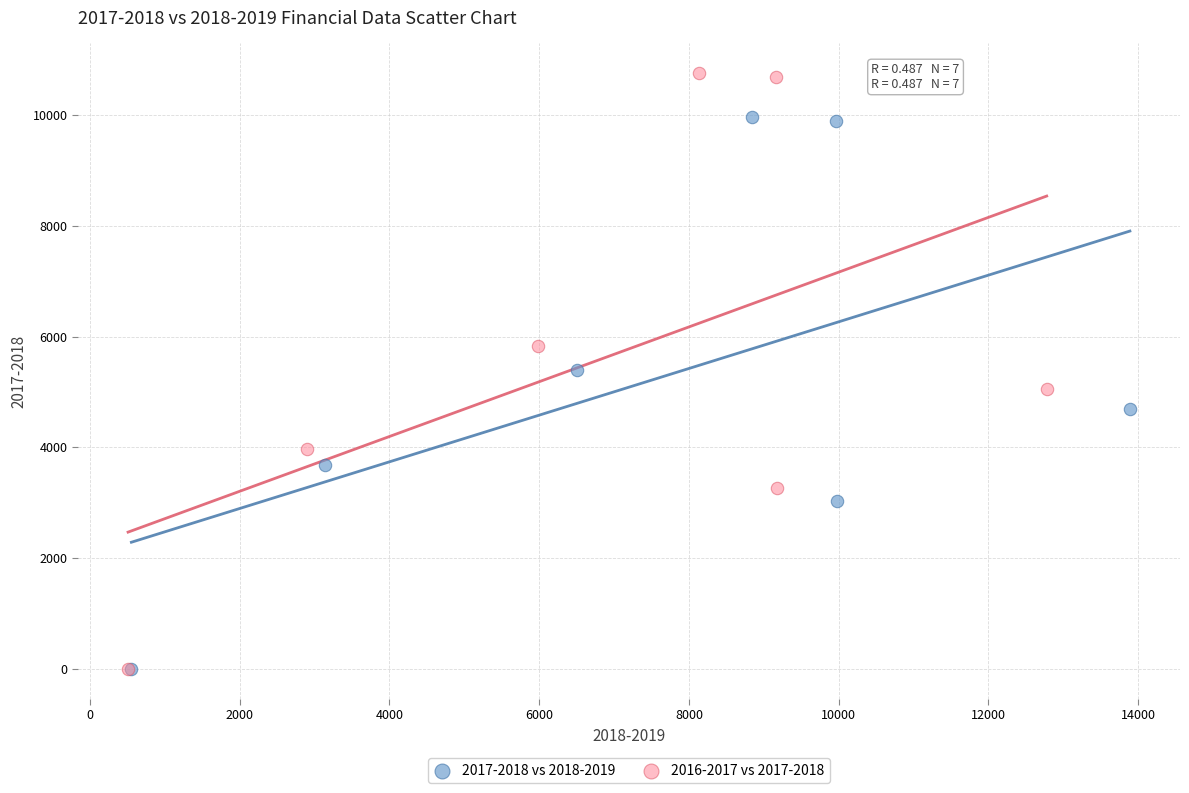

What are all the series names shown in the legend?

2017-2018 vs 2018-2019, 2016-2017 vs 2017-2018